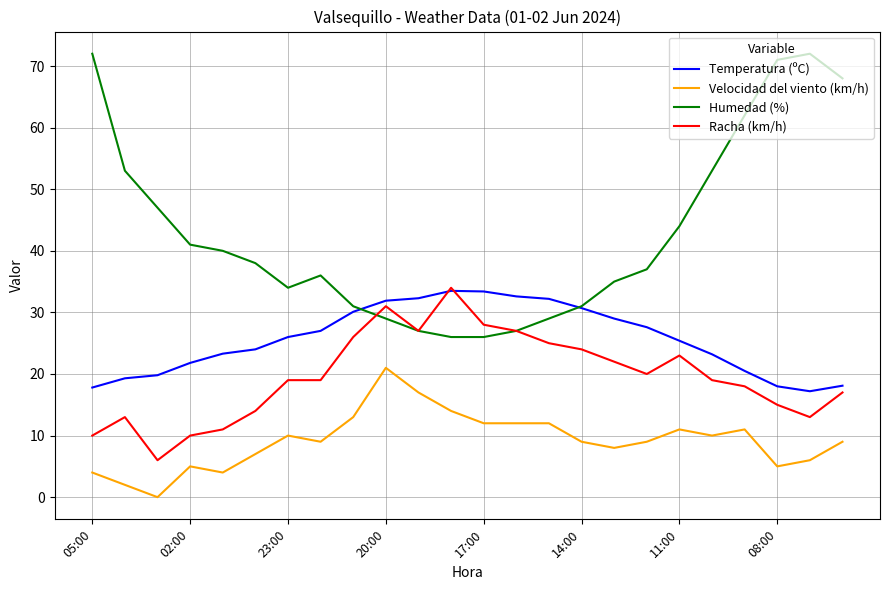

What are all the series names shown in the legend?

Temperatura (ºC), Velocidad del viento (km/h), Humedad (%), Racha (km/h)